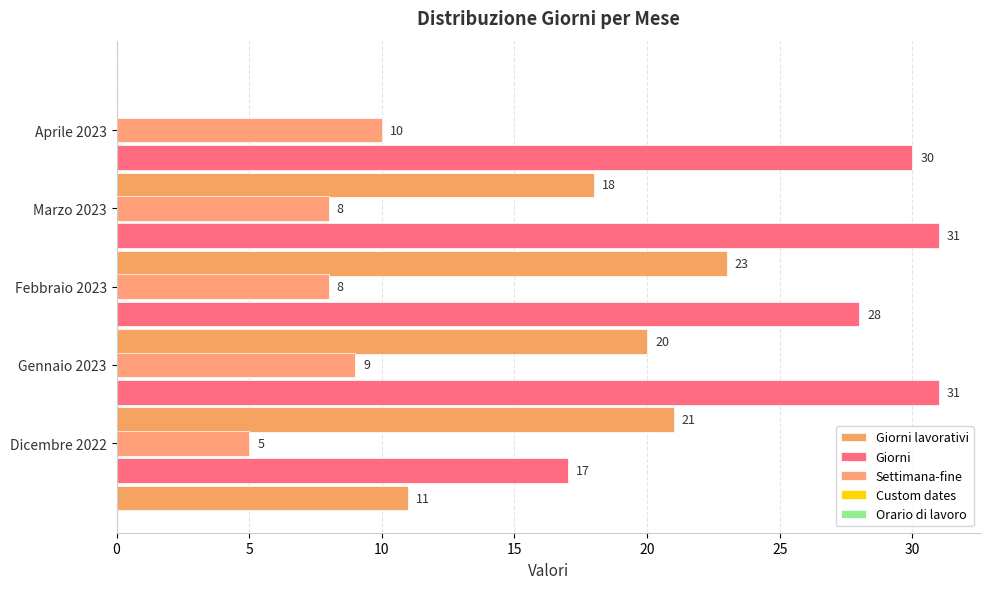

What is the value of the Giorni lavorativi bar at the 5th from the left?

18.0